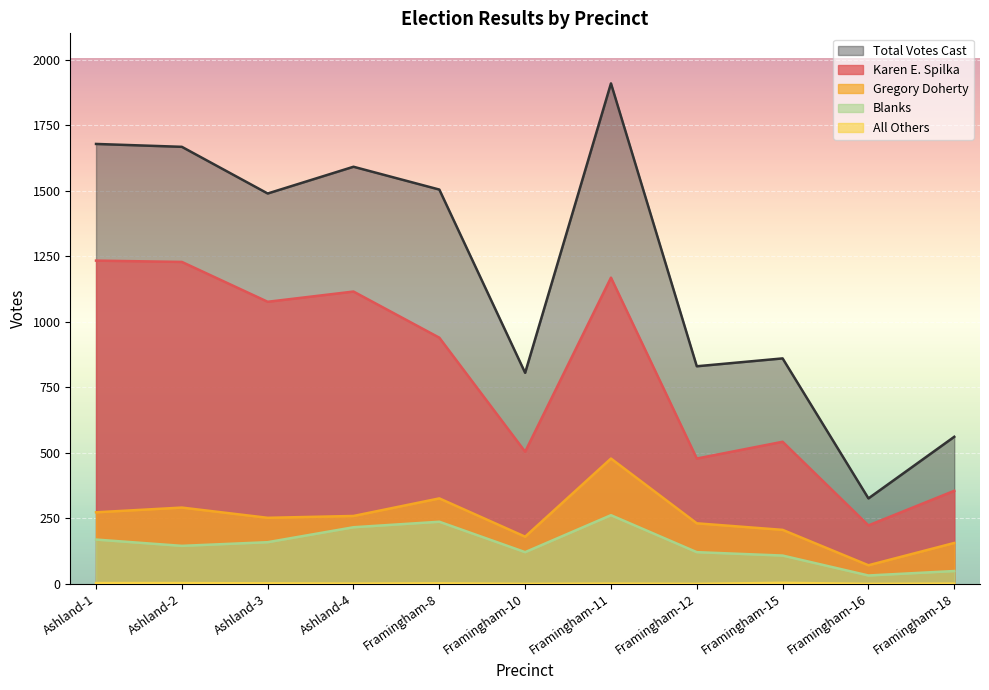

Does the chart display data point markers on the line(s)?

No